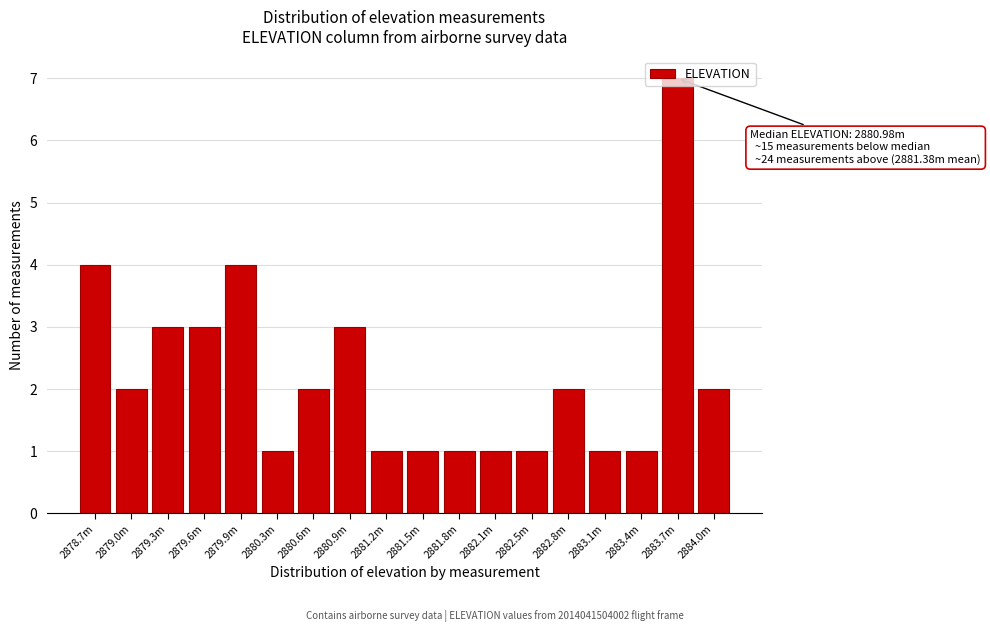

What is the sum of all values?

40